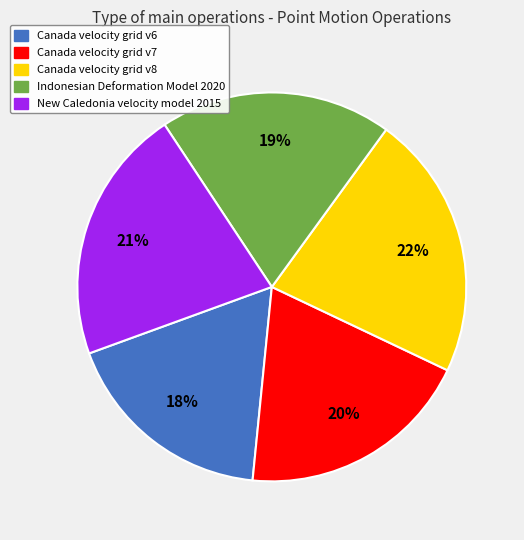

Between New Caledonia velocity model 2015 and Canada velocity grid v8, which is larger?

Canada velocity grid v8